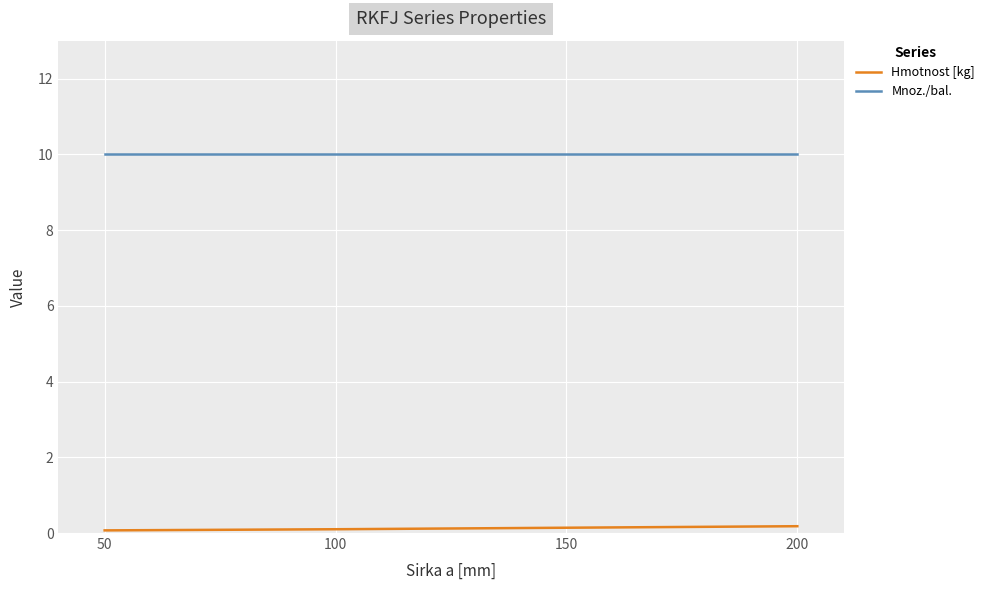

True or false: Hmotnost [kg] and Mnoz./bal. intersect in this chart.

False